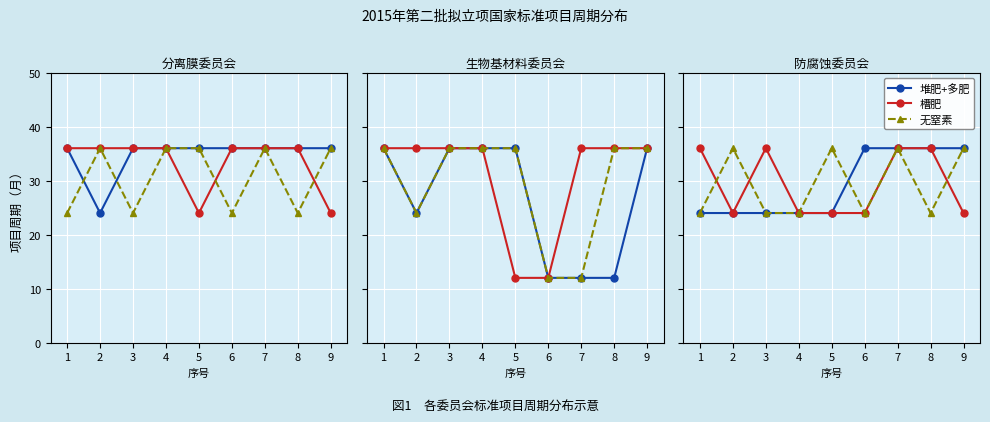

What is the difference between the maximum and minimum values in the 无窒素 series?

12